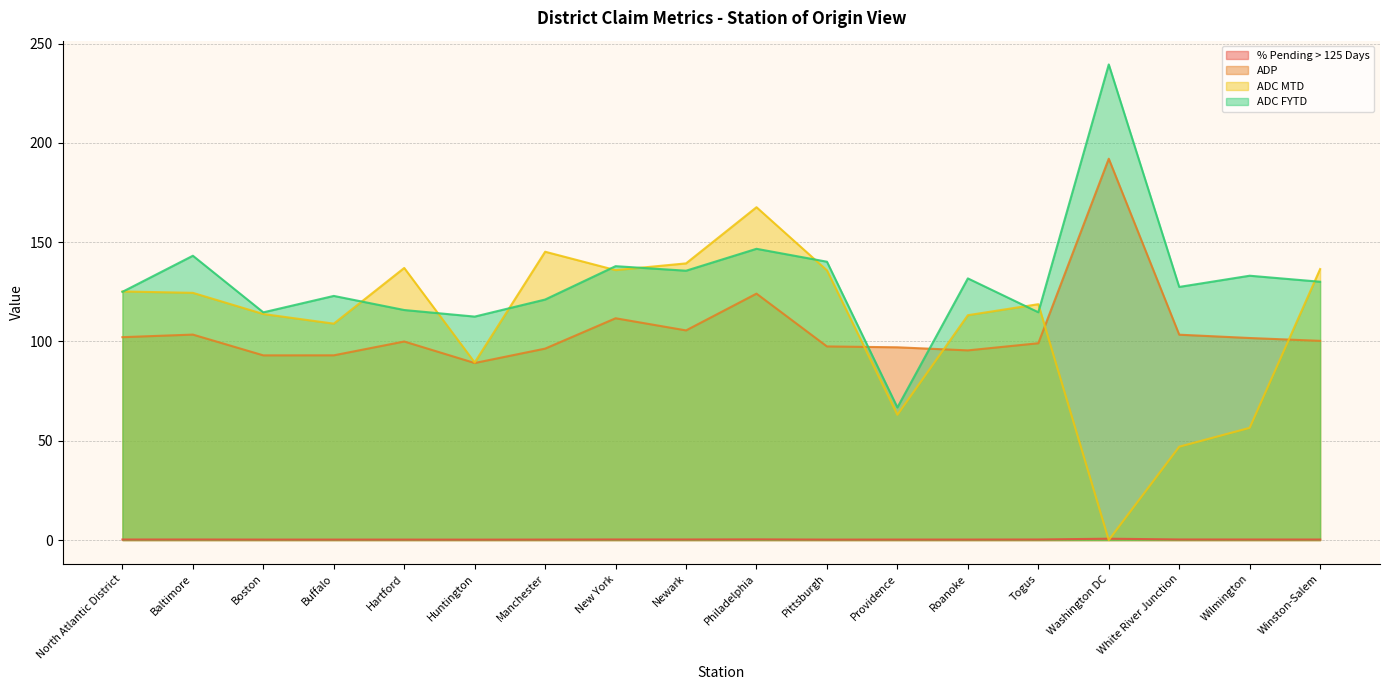

Where is the first local minimum for ADC FYTD?

Boston